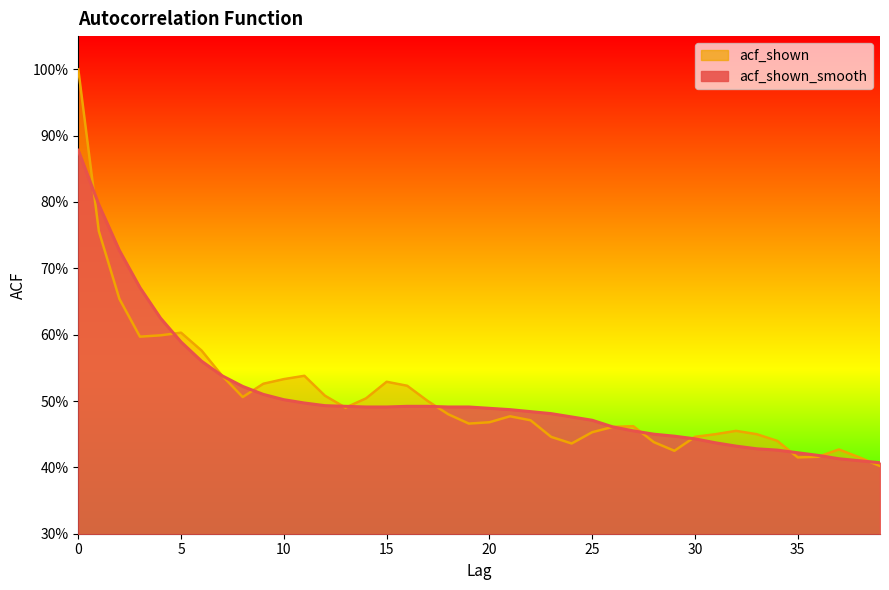

Which series changed the most between 3 and 38?

acf_shown_smooth